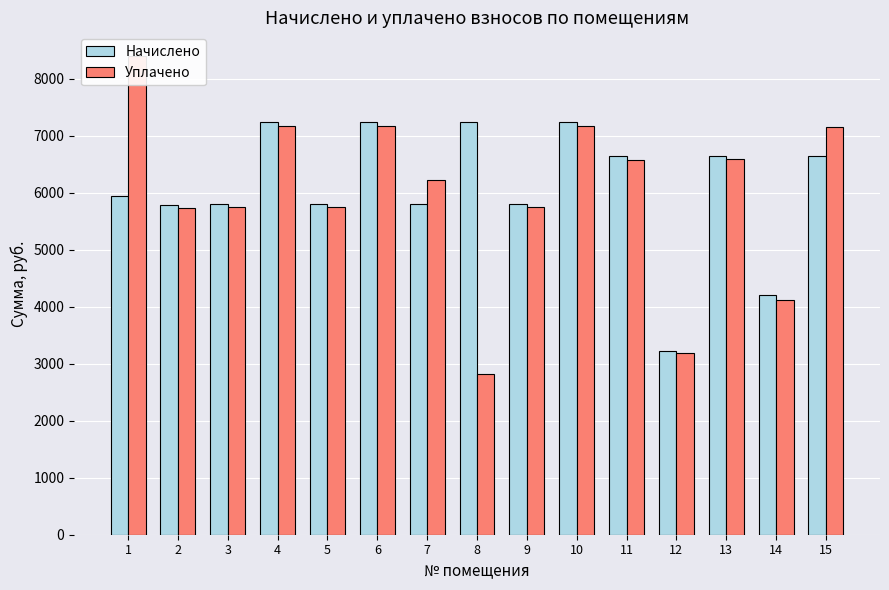

Are the bars grouped side by side (vs. stacked)?

Yes